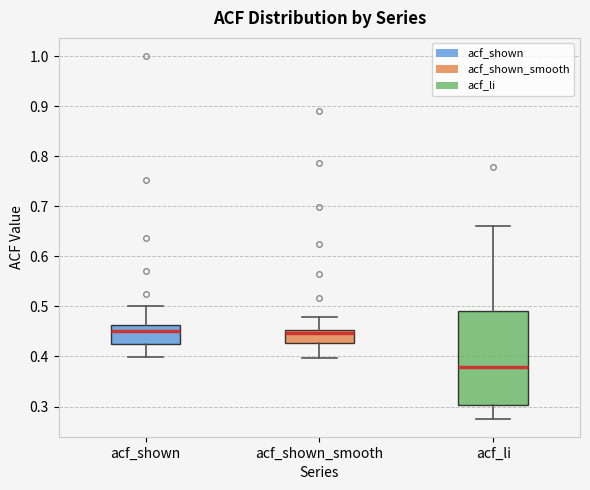

Where is the lower edge of the box for acf_li on the y-axis? The values are not printed on the chart, so give them approximately, as read against the axis.

0.30